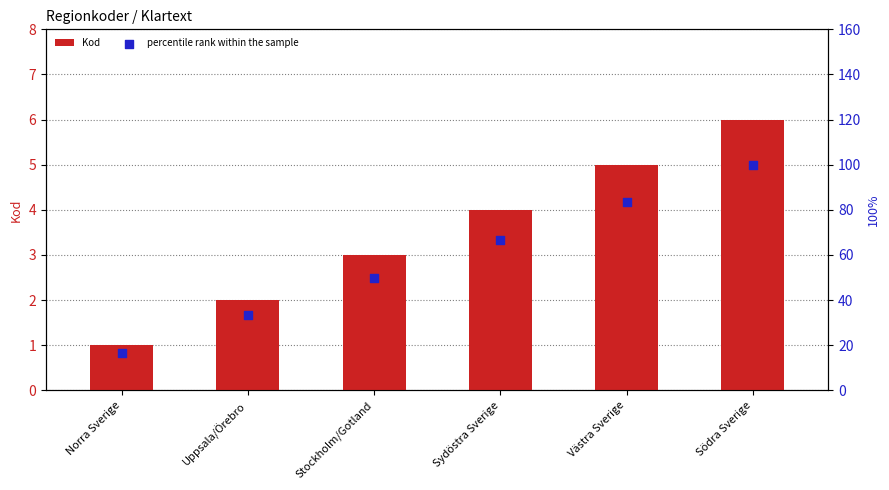

Which series has the largest total across all categories?

percentile rank within the sample